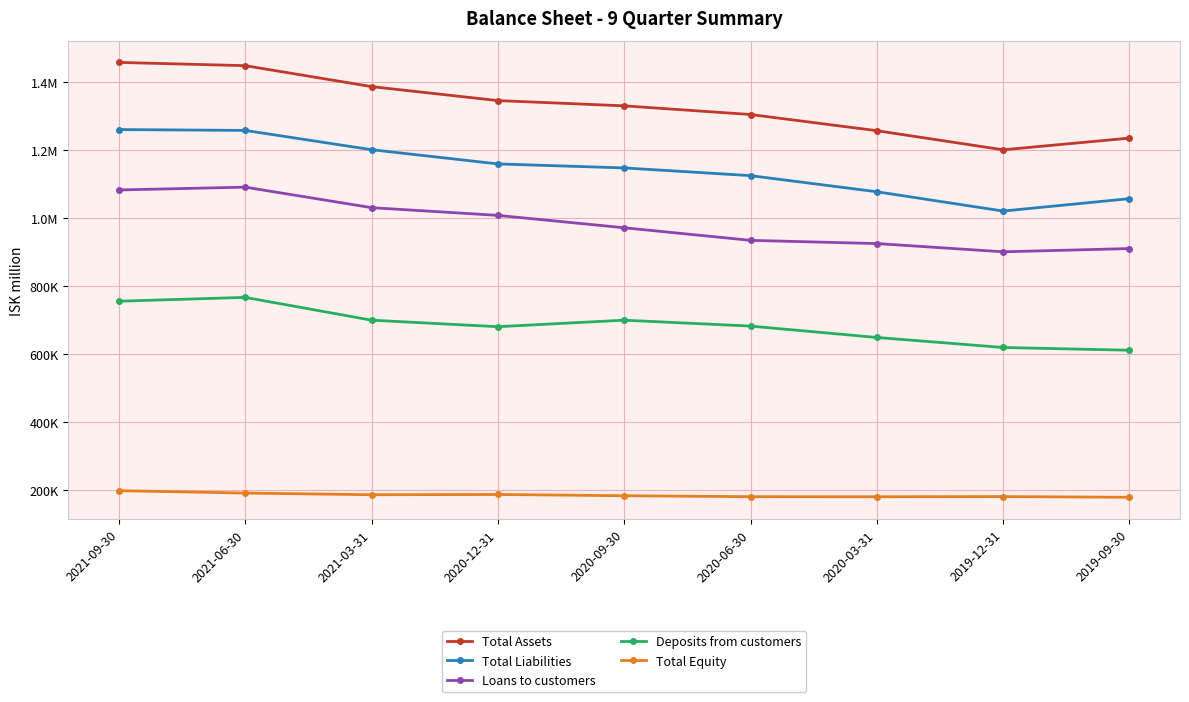

Is this an area chart (filled region under the line)?

No